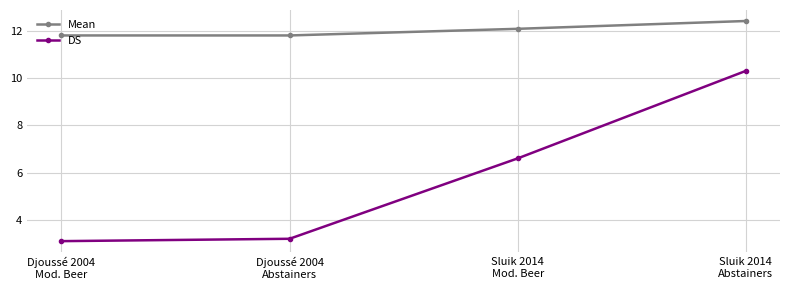

Which series has the widest spread of values?

DS